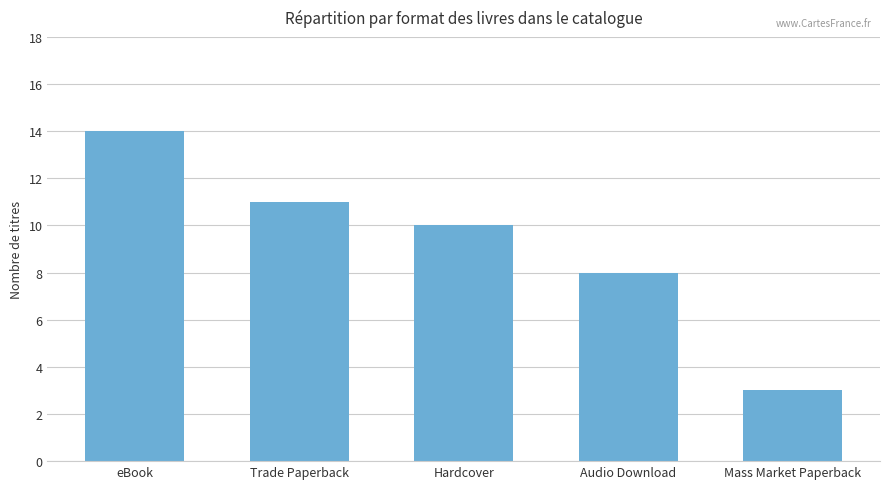

Read the value at Audio Download.

8